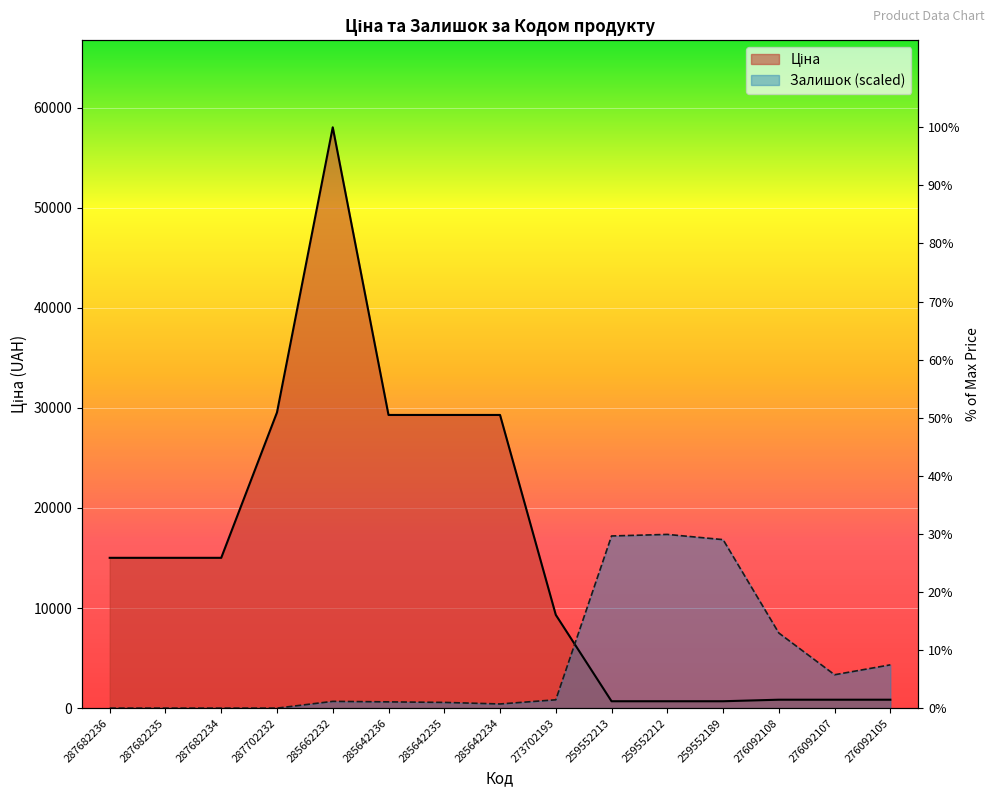

What is the label of the 6th point from the left?

285642236